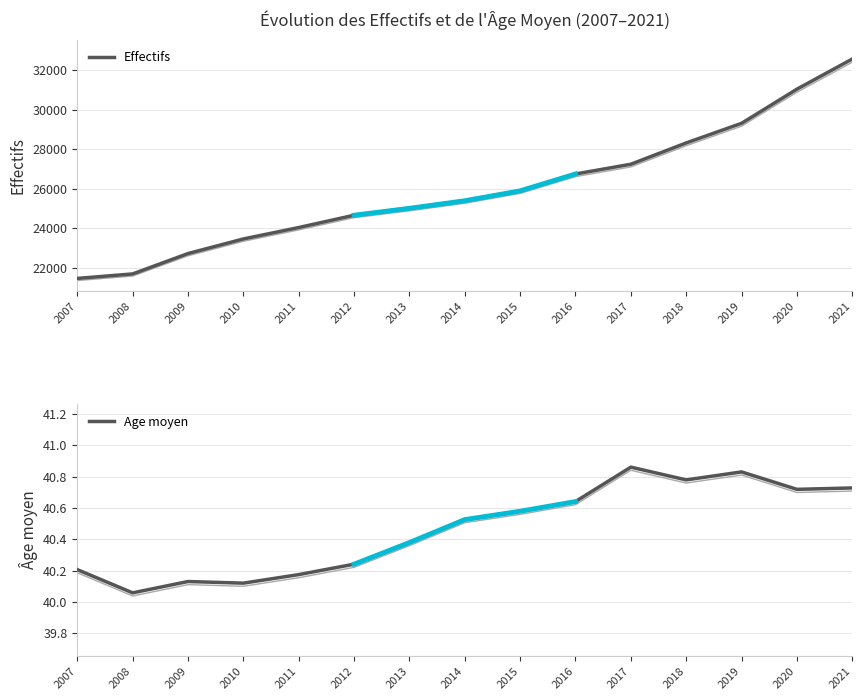

What is the total value across all series at 2009?

22766.1